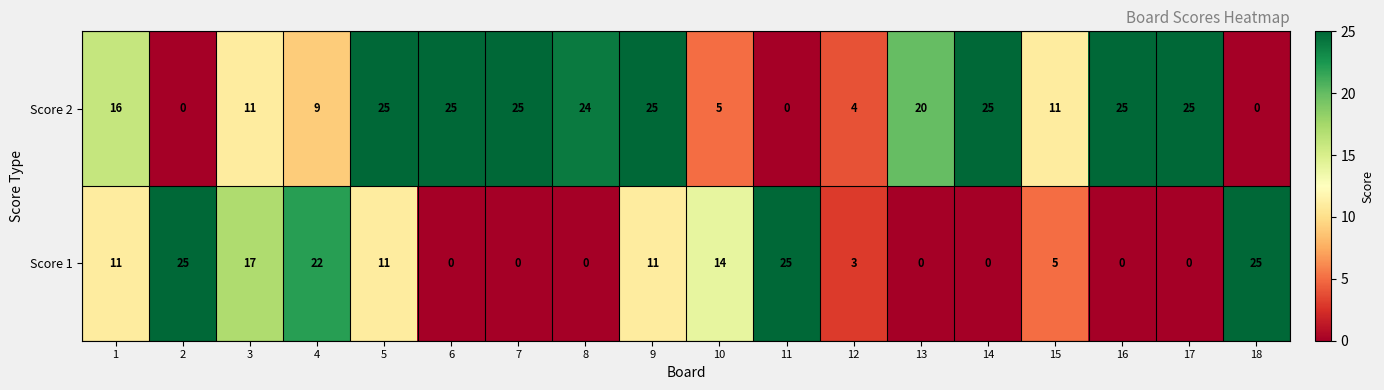

How many data points does each series have?

18